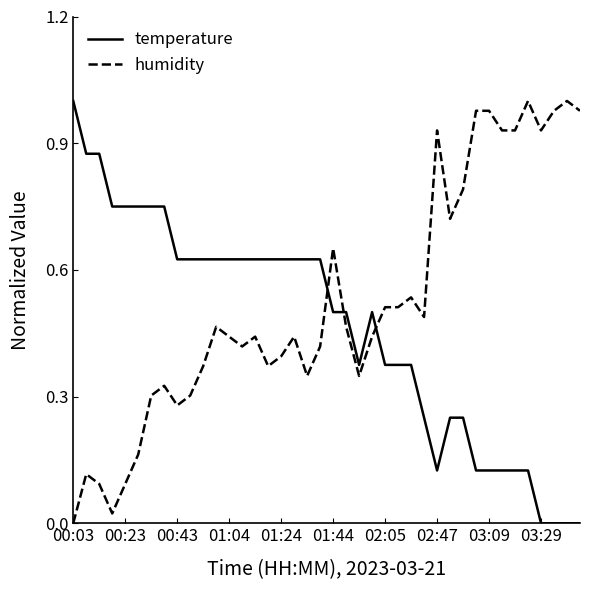

How many categories are shown in the chart?

40